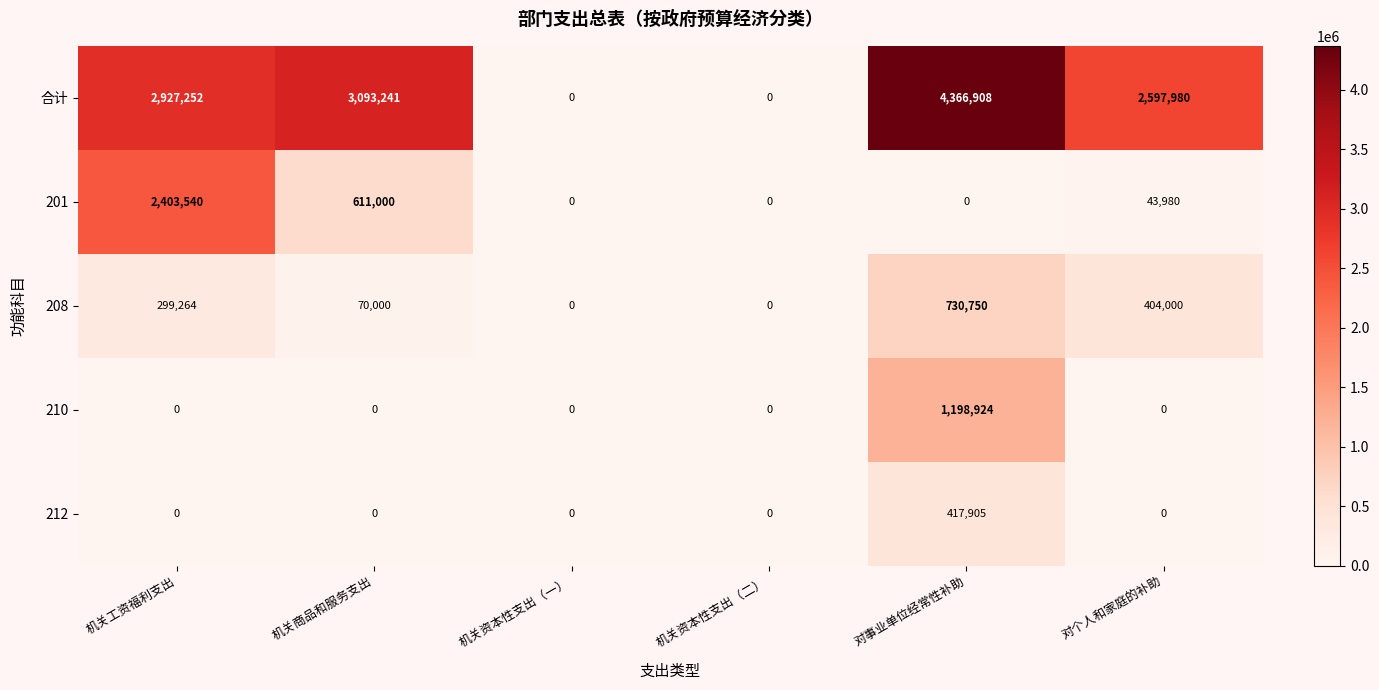

Which series has the widest spread of values?

合计